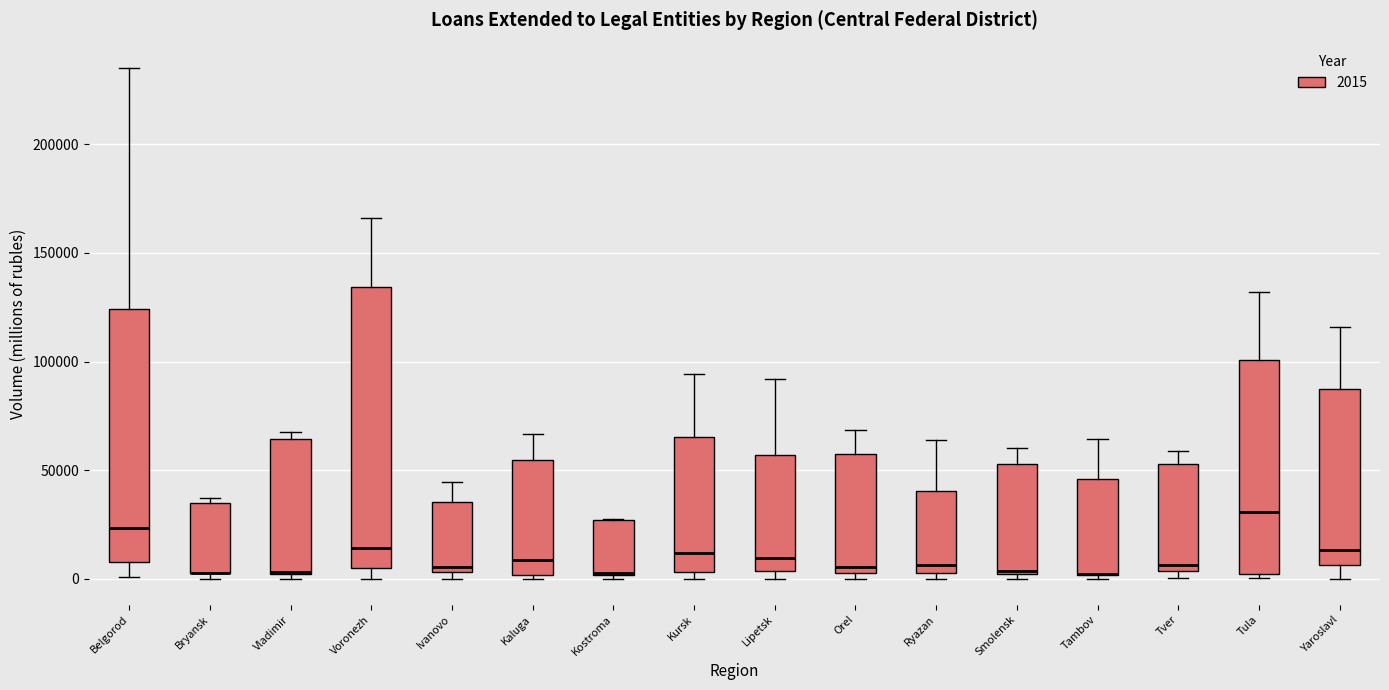

Reading left to right, read every box against the y-axis: the position of its median line, the range the box covers, and the ends of its whiskers. The values are not printed on the chart, so give them approximately, as read against the axis.

Belgorod: median 25000, box 10000 to 125000, whiskers 0 to 235000
Bryansk: median 5000 (drawn on the box's lower edge), box 5000 to 35000, whiskers 0 to 35000 (just above the box's upper edge)
Vladimir: median 5000, box 0 to 65000, whiskers 0 (just below the box's lower edge) to 70000
Voronezh: median 15000, box 5000 to 135000, whiskers 0 to 165000
Ivanovo: median 5000 (just above the box's lower edge), box 5000 to 35000, whiskers 0 to 45000
Kaluga: median 10000, box 0 to 55000, whiskers 0 (just below the box's lower edge) to 65000
Kostroma: median 5000, box 0 to 25000, whiskers 0 (just below the box's lower edge) to 25000
Kursk: median 10000, box 5000 to 65000, whiskers 0 to 95000
Lipetsk: median 10000, box 5000 to 55000, whiskers 0 to 90000
Orel: median 5000 (just above the box's lower edge), box 5000 to 55000, whiskers 0 to 70000
Ryazan: median 5000 (just above the box's lower edge), box 5000 to 40000, whiskers 0 to 65000
Smolensk: median 5000, box 0 to 55000, whiskers 0 (just below the box's lower edge) to 60000
Tambov: median 0 (drawn on the box's lower edge), box 0 to 45000, whiskers 0 (just below the box's lower edge) to 65000
Tver: median 5000 (just above the box's lower edge), box 5000 to 55000, whiskers 0 to 60000
Tula: median 30000, box 0 to 100000, whiskers 0 (just below the box's lower edge) to 130000
Yaroslavl: median 15000, box 5000 to 85000, whiskers 0 to 115000